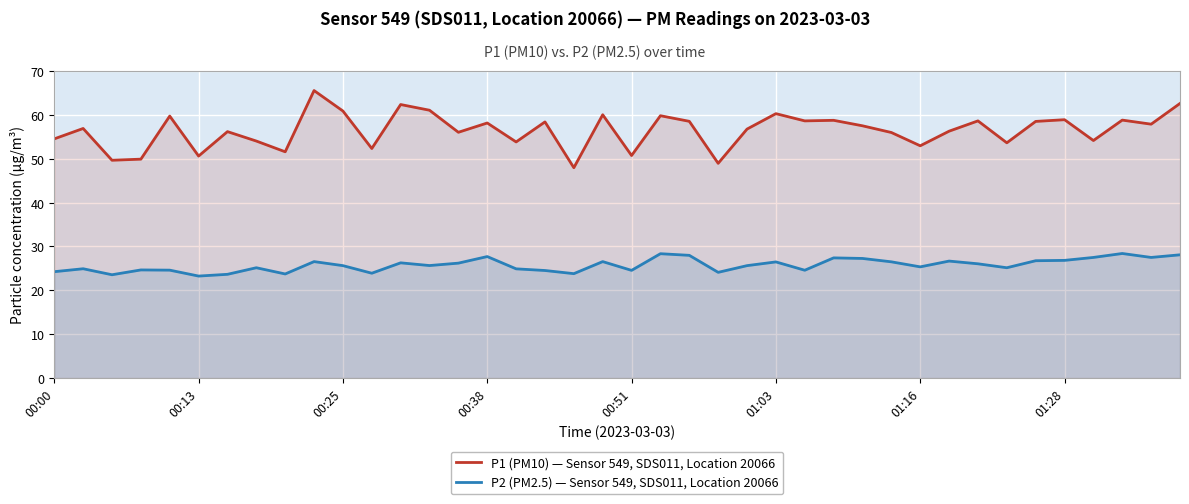

List the series in order of their peak value, lowest first.

P2 (PM2.5) — Sensor 549, SDS011, Location 20066, P1 (PM10) — Sensor 549, SDS011, Location 20066